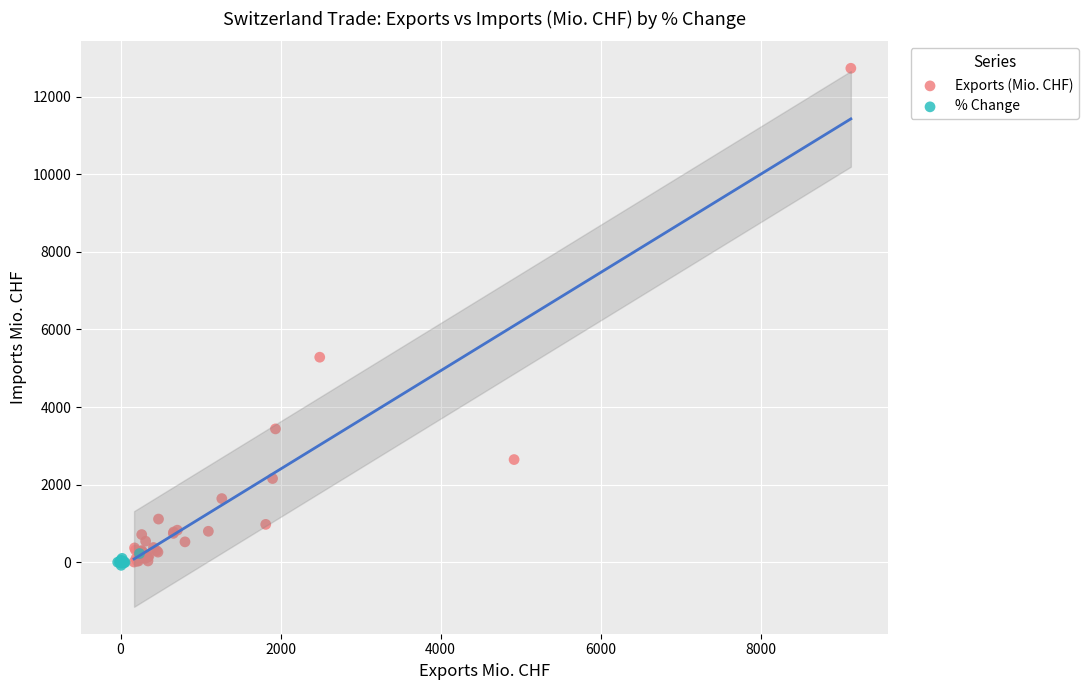

Which series has the largest Y range (max minus min)?

Exports (Mio. CHF)